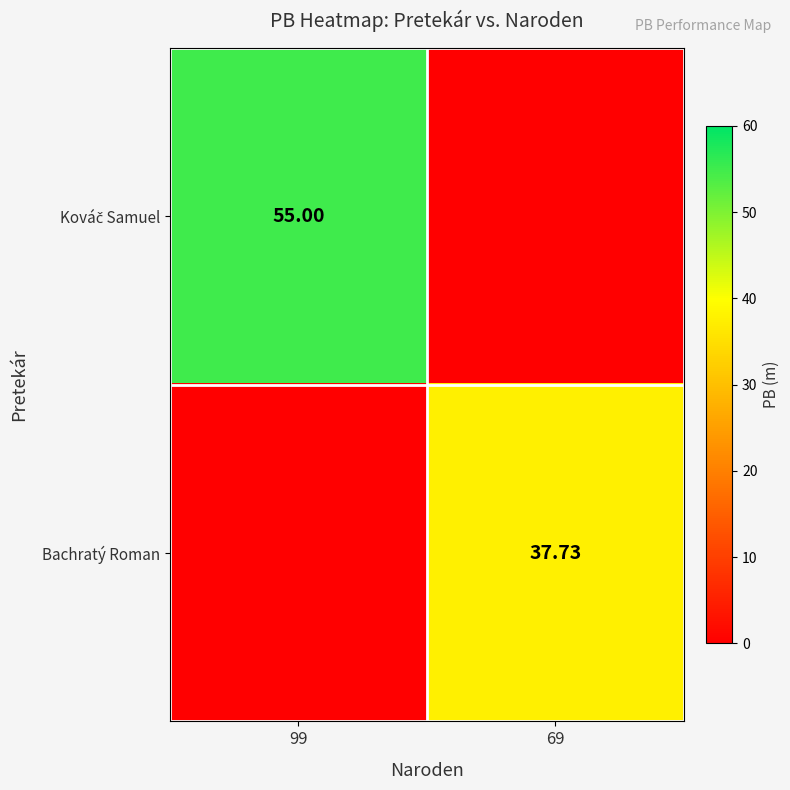

Which series has the widest spread of values?

Kováč Samuel